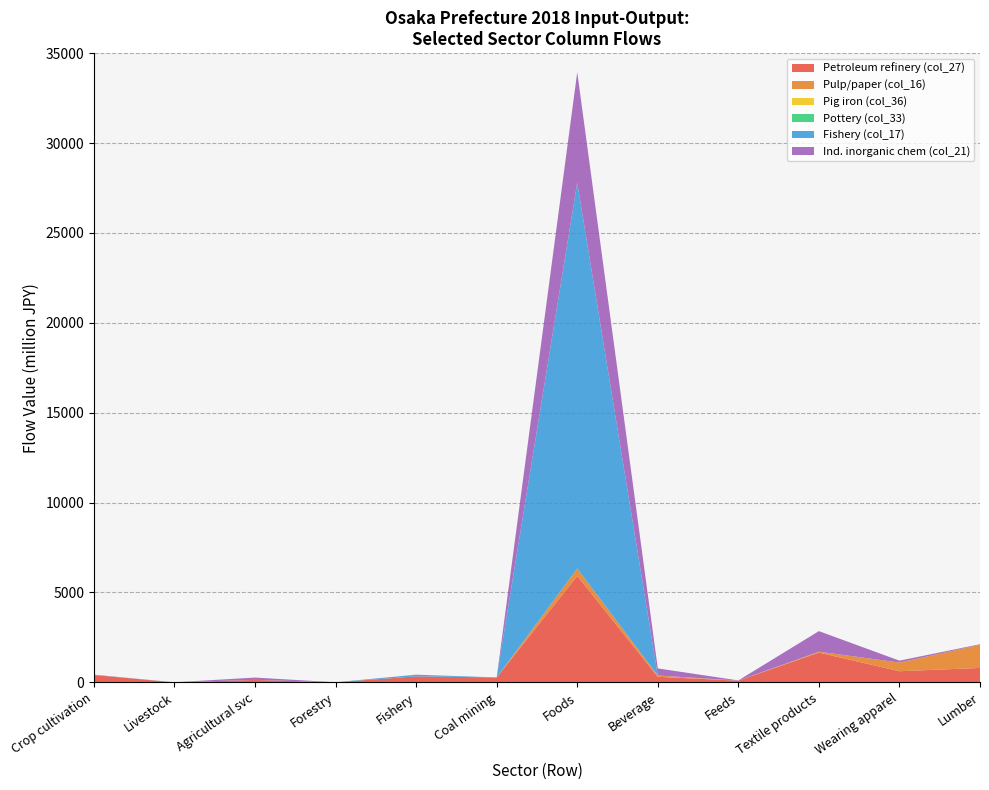

Reading left to right, what are all the values shown in this chart?

Petroleum refinery products: Crop cultivation=406	Livestock=3	Agricultural services=135	Forestry=5	Fishery=334	Coal mining=275	Foods=5922	Beverage=311	Feeds=95	Textile products=1655	Wearing apparel=620	Lumber=803
Pulp/paper products: Crop cultivation=1	Livestock=0	Agricultural services=4	Forestry=0	Fishery=0	Coal mining=0	Foods=410	Beverage=69	Feeds=0	Textile products=51	Wearing apparel=483	Lumber=1287
Pig iron and crude steel: Crop cultivation=0	Livestock=0	Agricultural services=0	Forestry=0	Fishery=0	Coal mining=0	Foods=0	Beverage=0	Feeds=0	Textile products=0	Wearing apparel=0	Lumber=0
Pottery/ceramics: Crop cultivation=0	Livestock=0	Agricultural services=0	Forestry=0	Fishery=0	Coal mining=0	Foods=0	Beverage=0	Feeds=0	Textile products=0	Wearing apparel=0	Lumber=0
Fishery: Crop cultivation=0	Livestock=0	Agricultural services=0	Forestry=0	Fishery=92	Coal mining=0	Foods=21465	Beverage=0	Feeds=7	Textile products=0	Wearing apparel=0	Lumber=0
Industrial inorganic chemicals: Crop cultivation=23	Livestock=2	Agricultural services=128	Forestry=0	Fishery=3	Coal mining=0	Foods=6143	Beverage=396	Feeds=7	Textile products=1144	Wearing apparel=105	Lumber=31